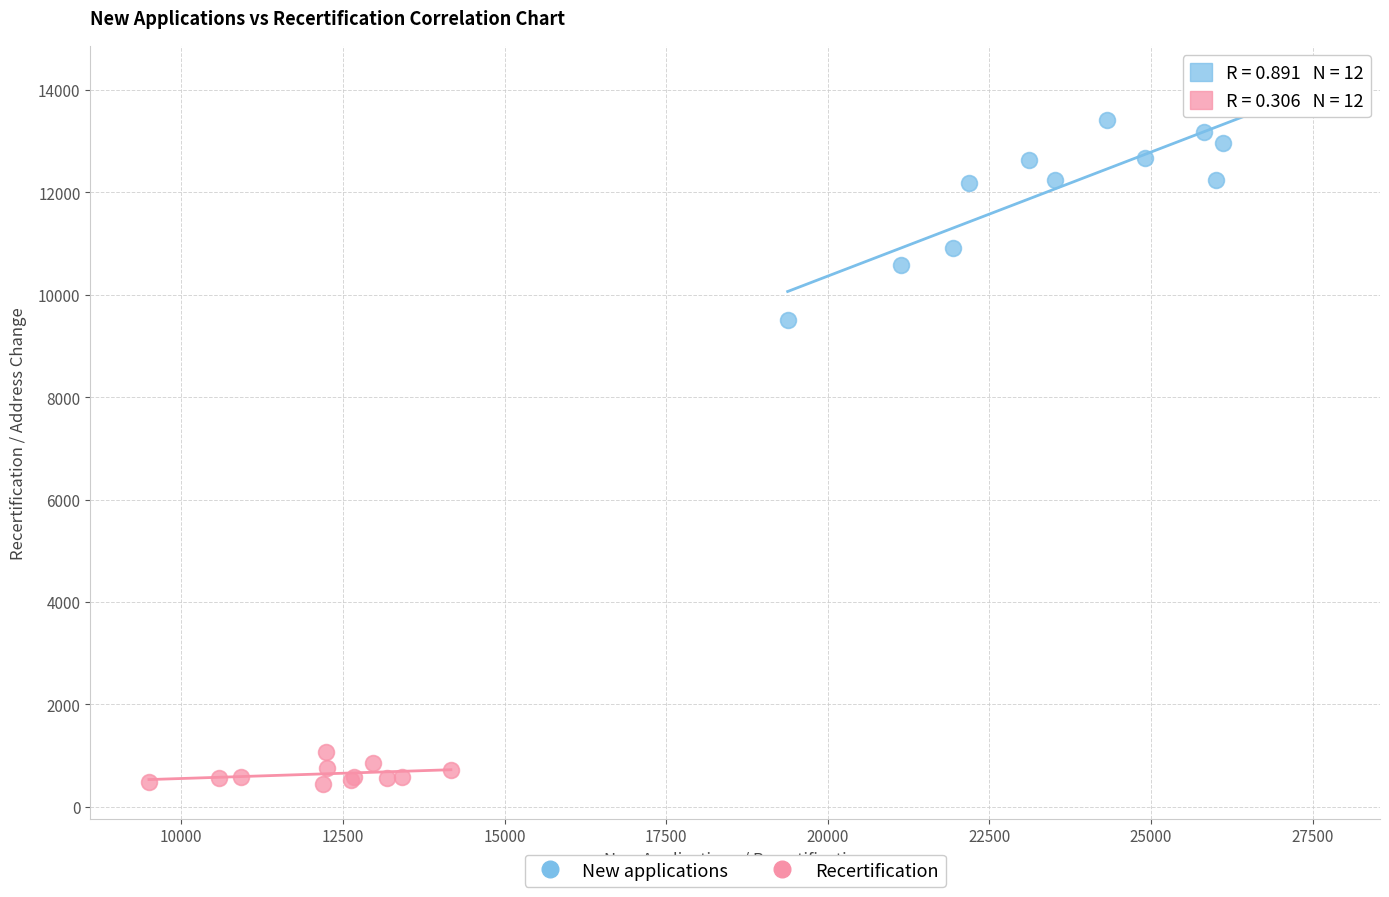

Which series reaches the minimum Y coordinate?

Recertification